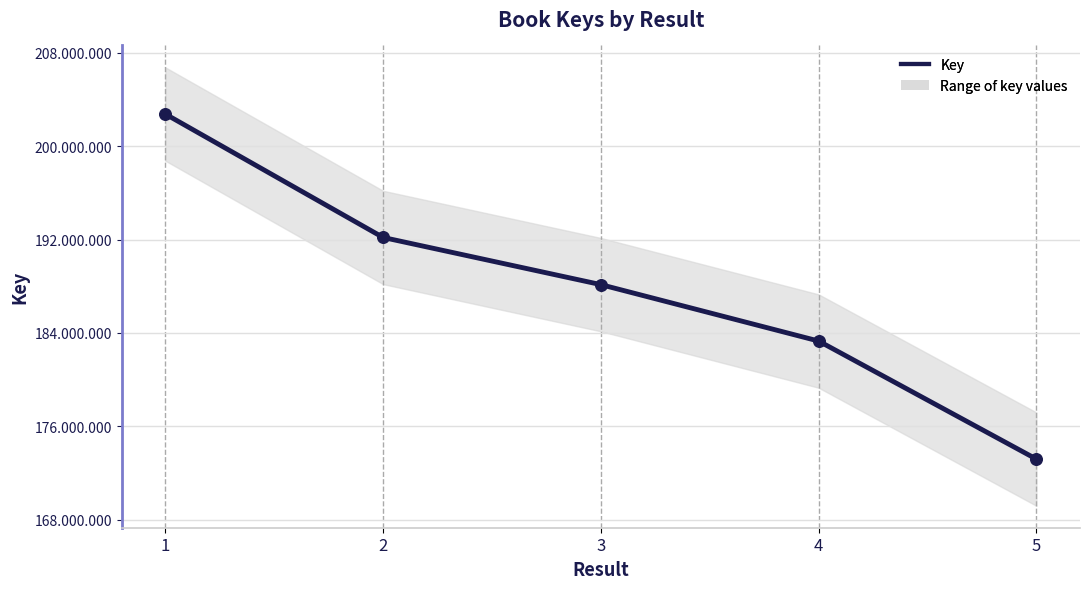

Which has a higher value, 5 or 1?

1